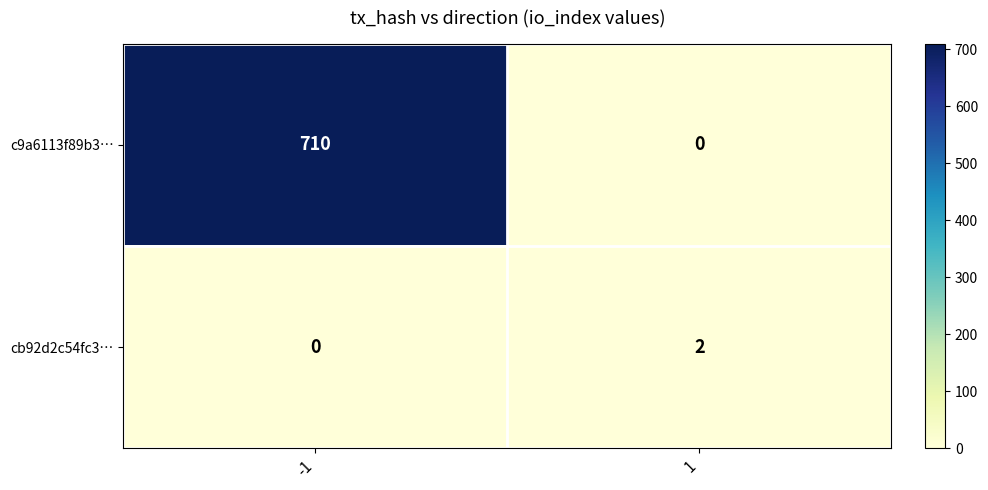

How many series are shown in this chart?

2